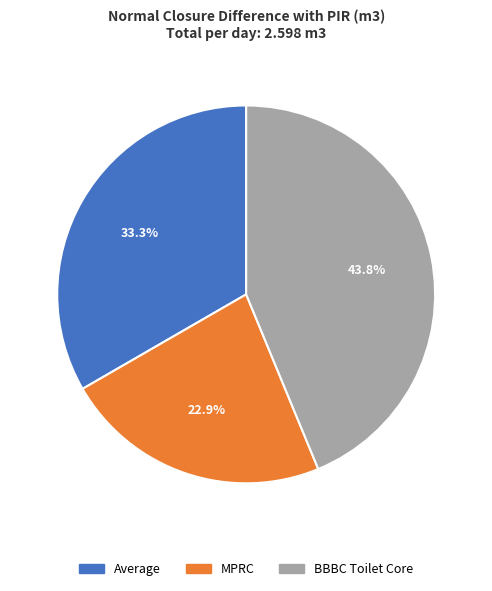

What percentage is the MPRC slice, to the nearest percent?

23%